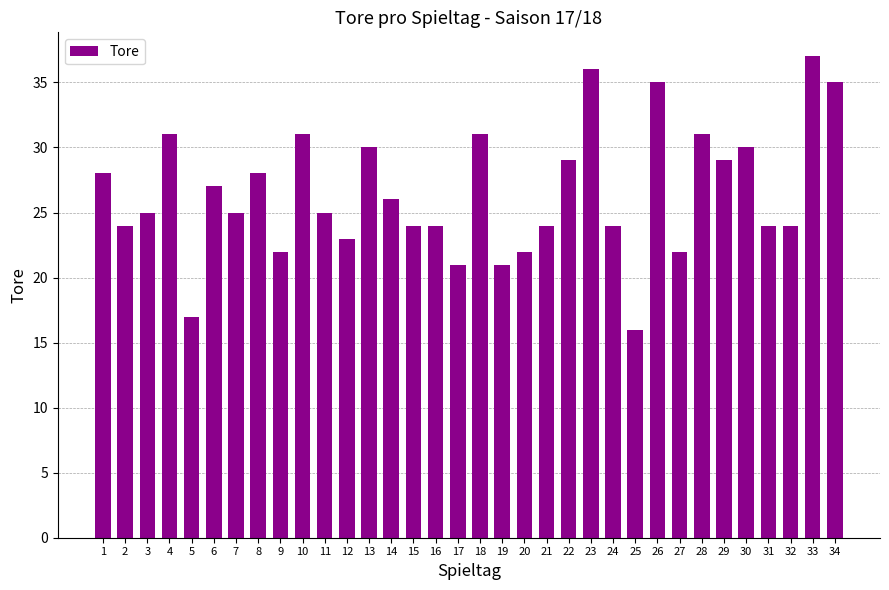

Which category has the lowest value across all series?

25